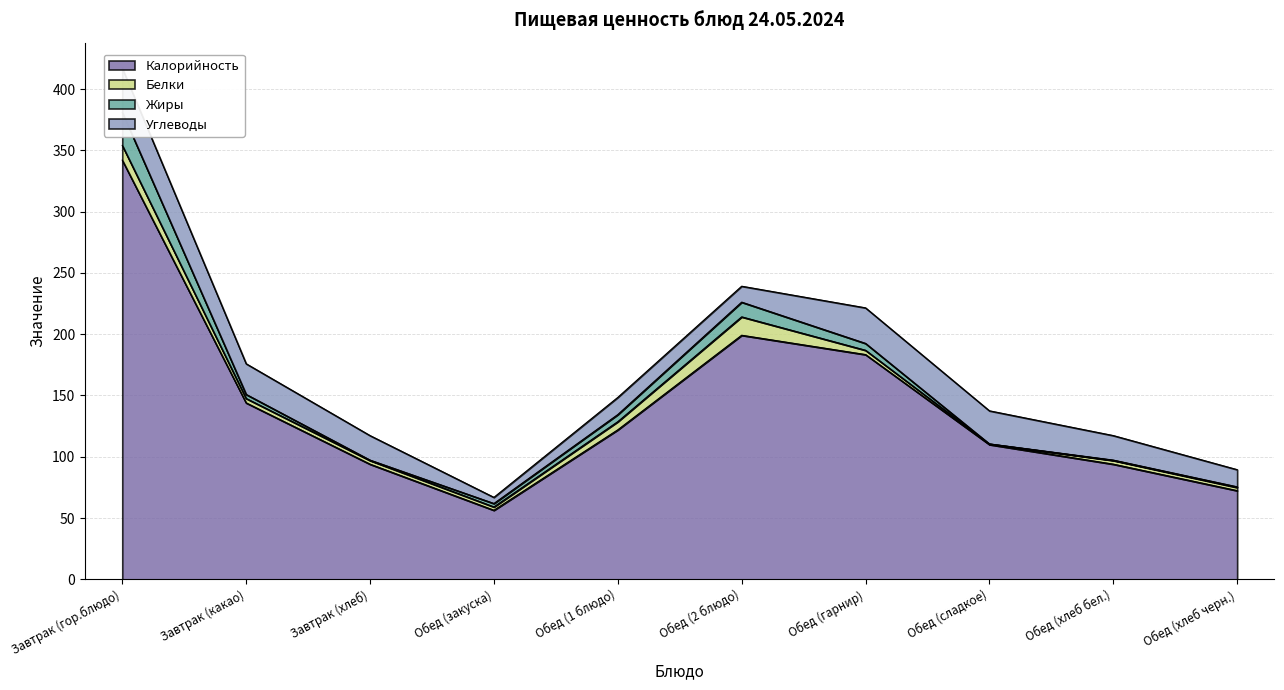

What is the difference between the Углеводы values at Обед (2 блюдо) and Обед (сладкое)?

14.0